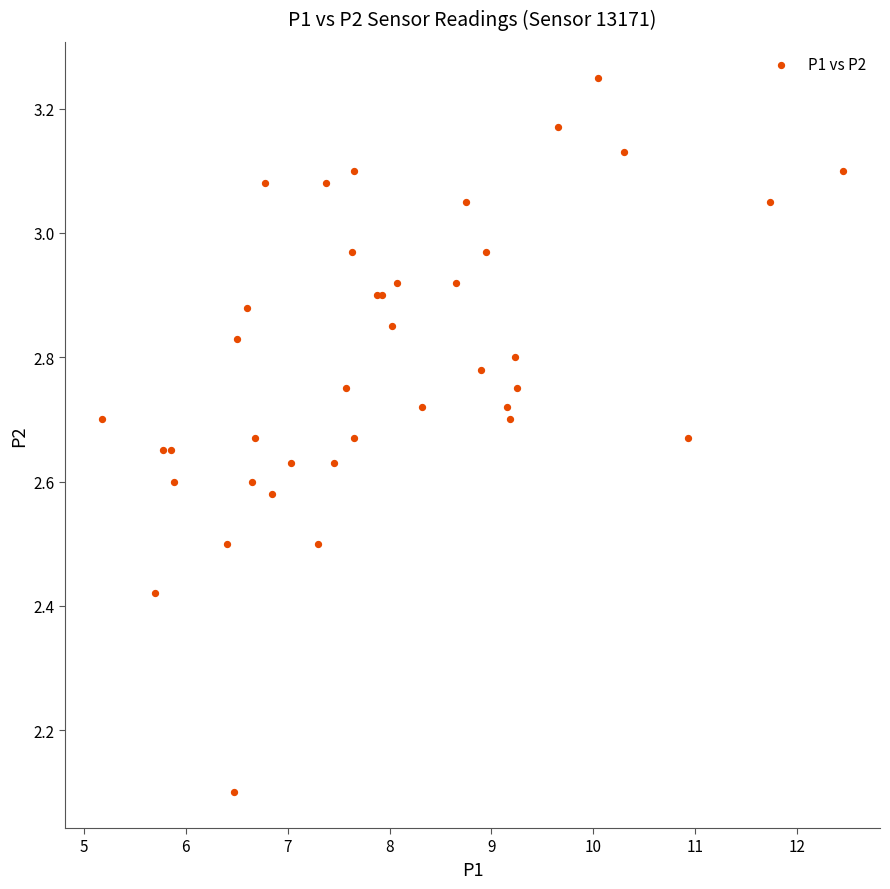

What Y value in the scatter plot is closest to 2?

2.1